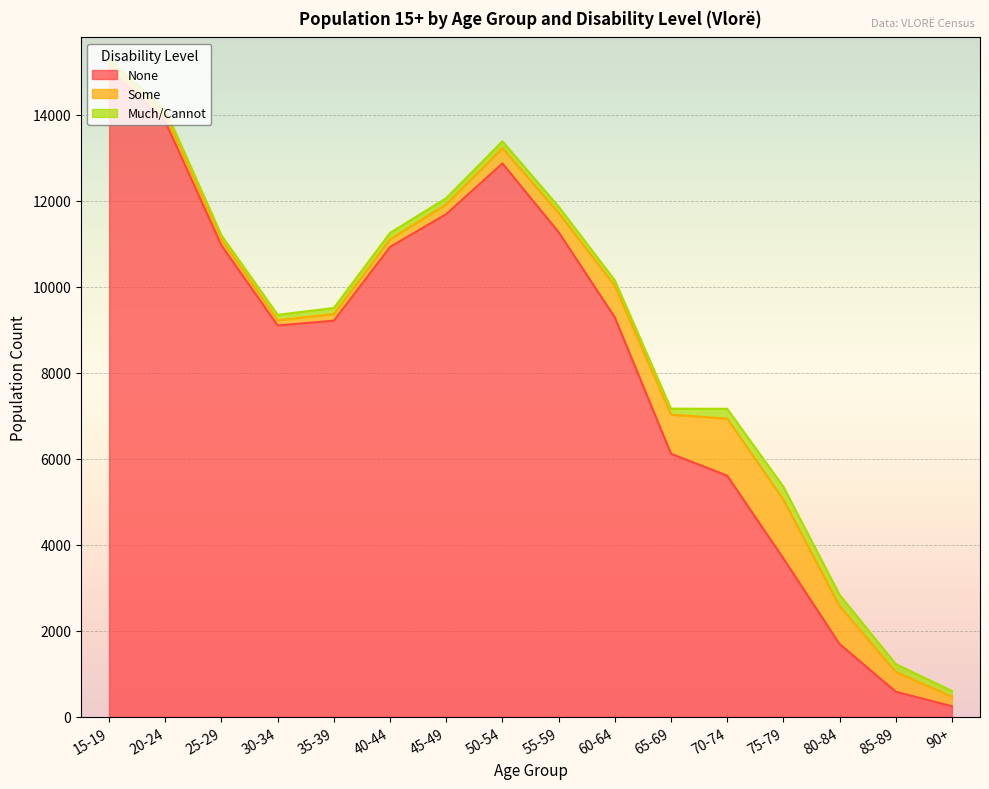

How many data points in Much/Cannot are above 142?

7